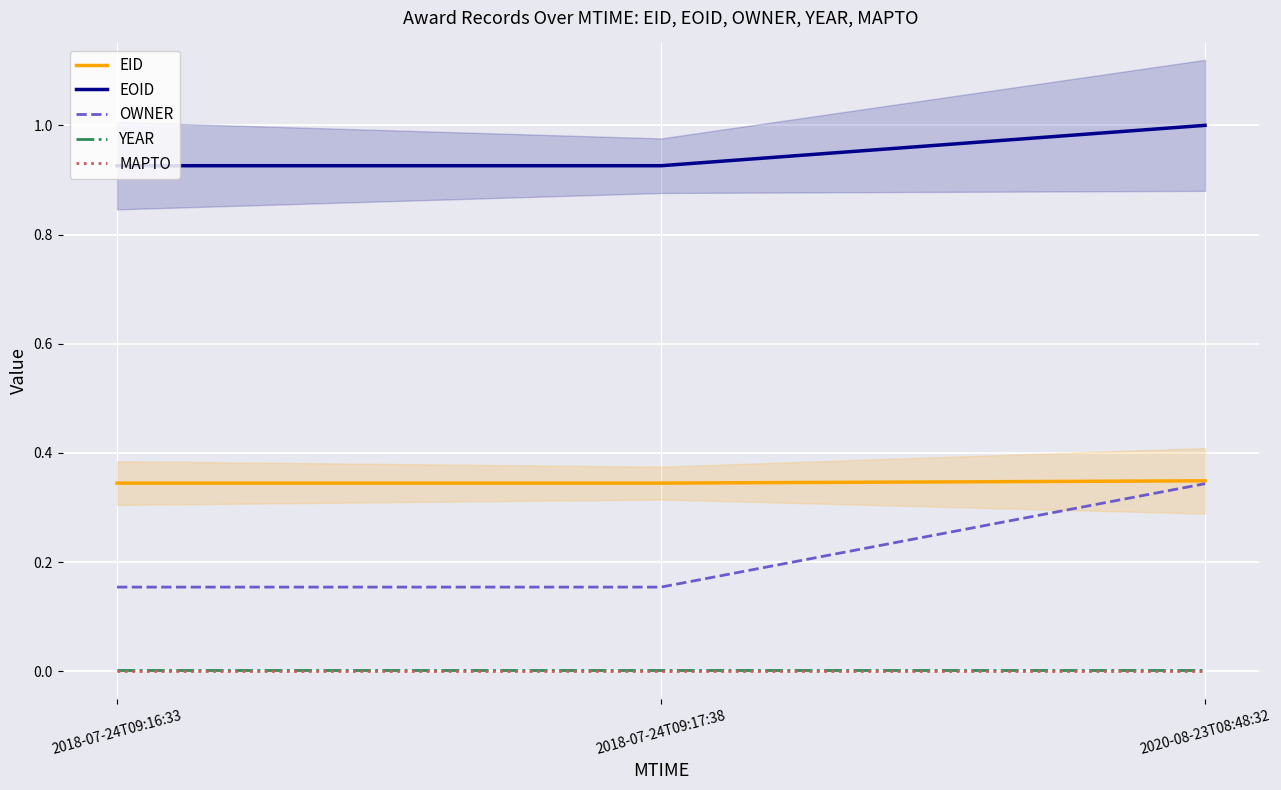

What is the label of the 3rd point from the left?

2020-08-23T08:48:32